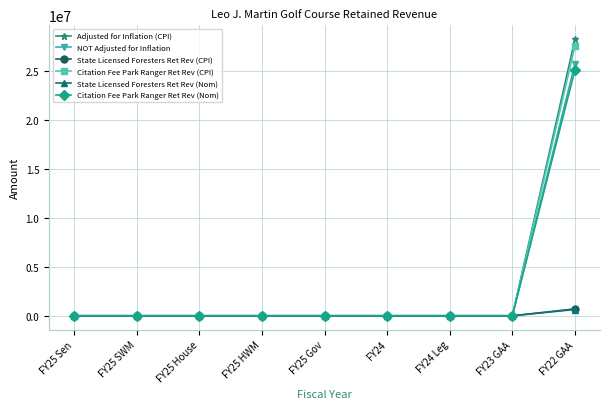

Which category has the highest value across all series?

FY22 GAA